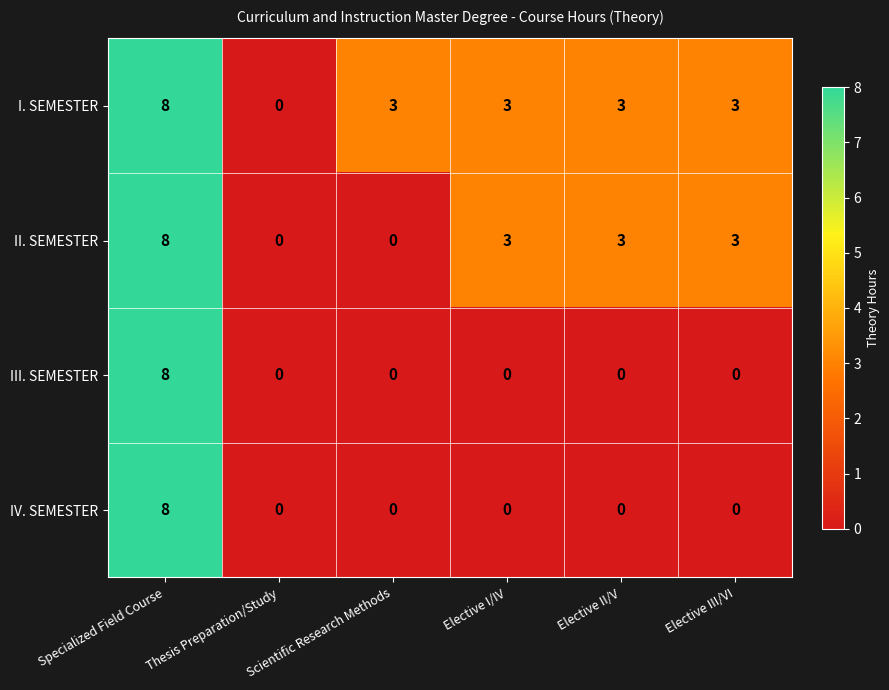

What is the spread (max minus min) of values at Elective I/IV?

3